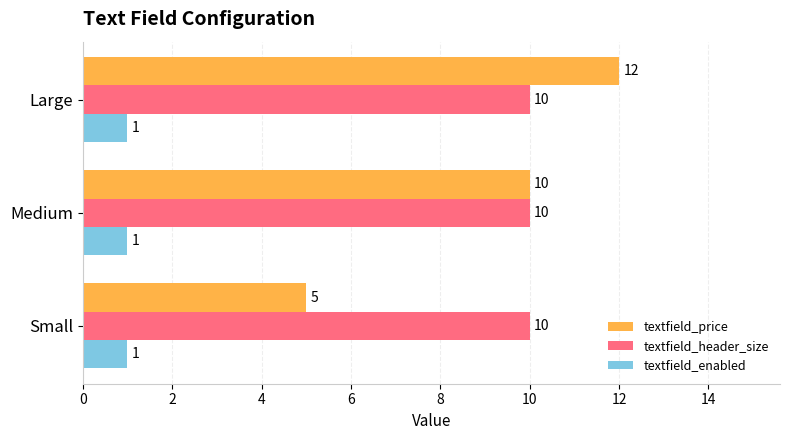

Between Small and Large, which series saw the biggest shift?

textfield_price